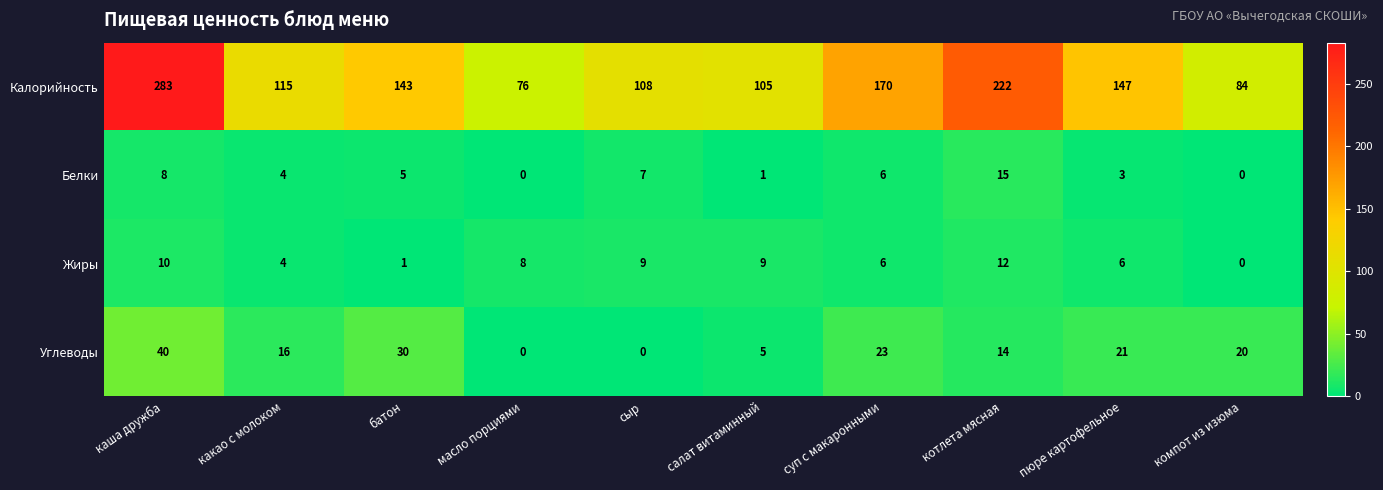

Read the Углеводы value at котлета мясная.

14